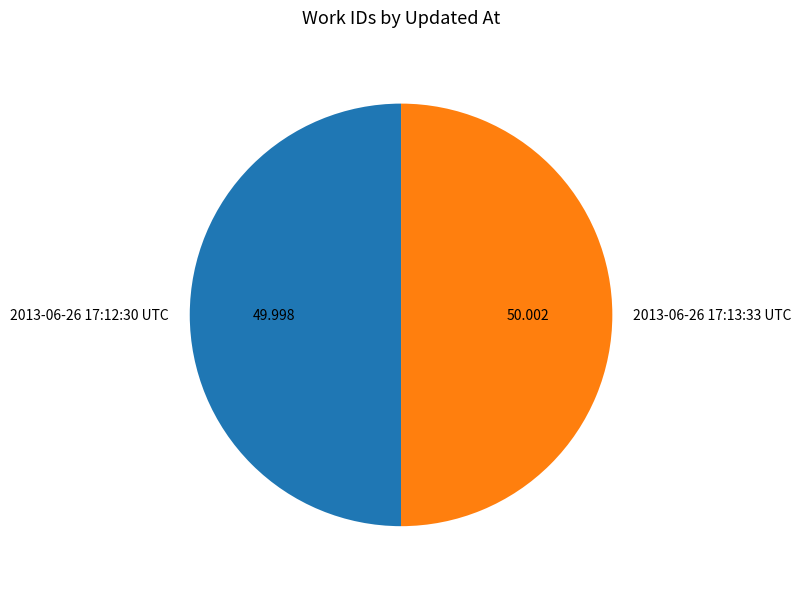

How many slices are in this pie chart?

2